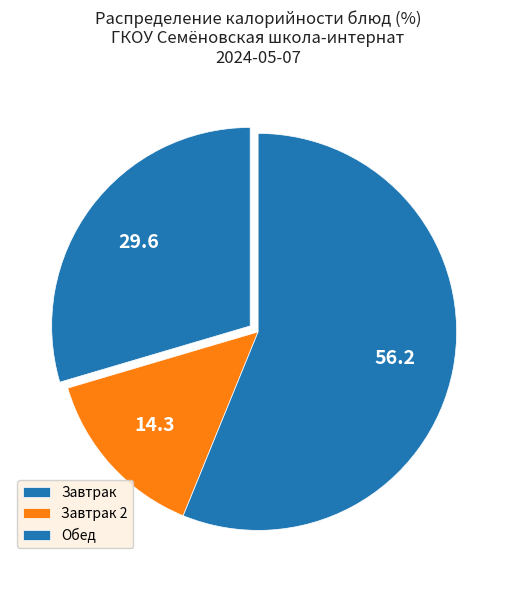

How many segments does this pie chart have?

3